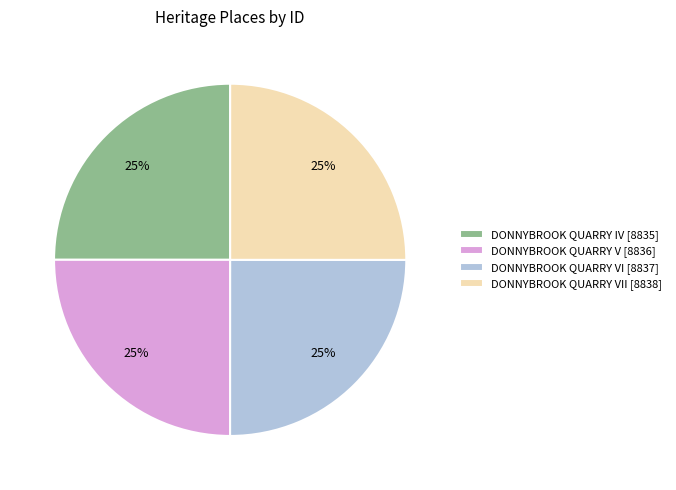

To the nearest percent, what is the average slice percentage?

25%